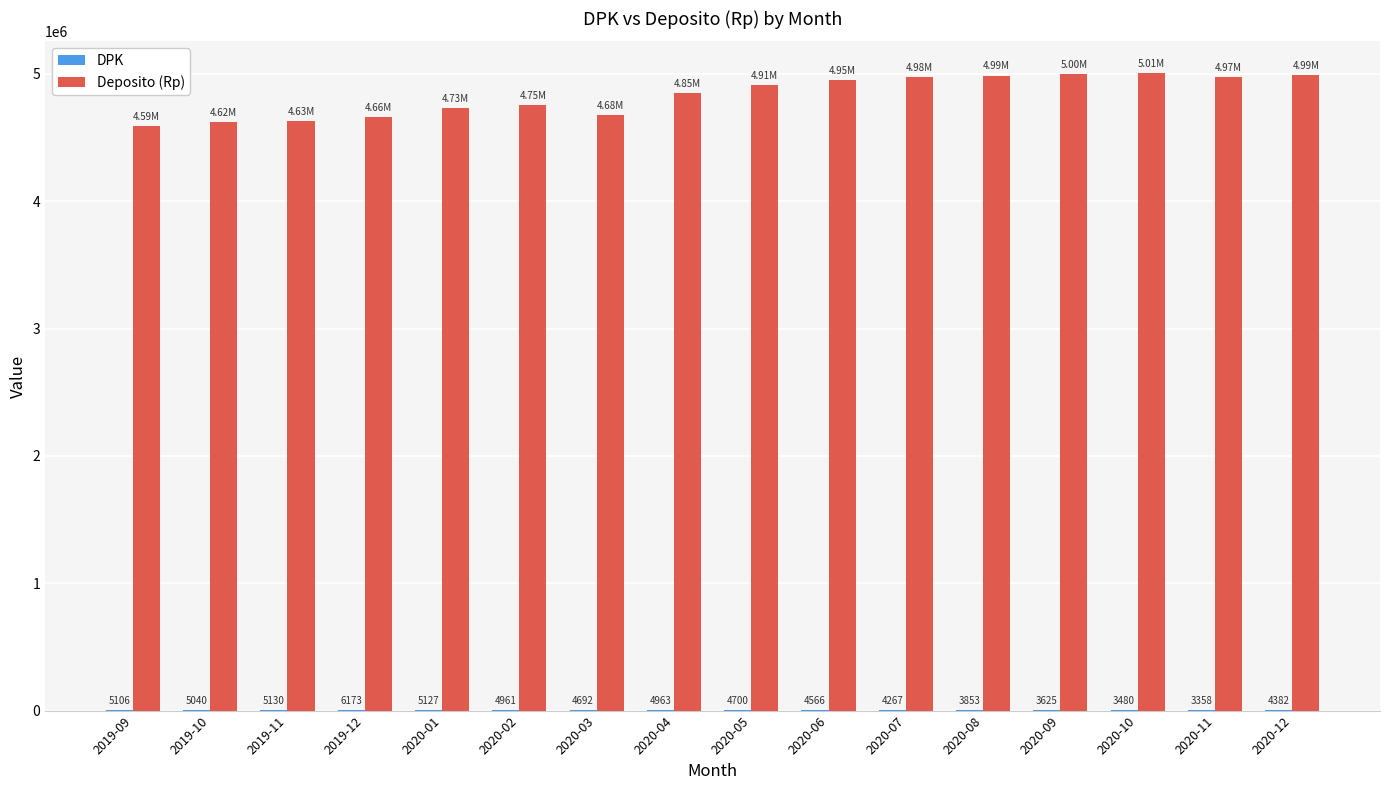

How many groups of bars are there?

16